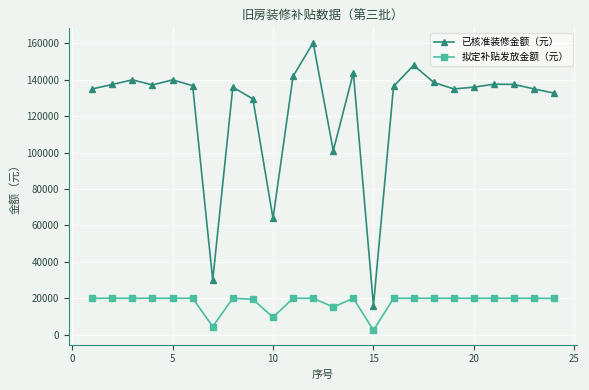

What is the sum of all 已核准装修金额（元） values?

2985976.1